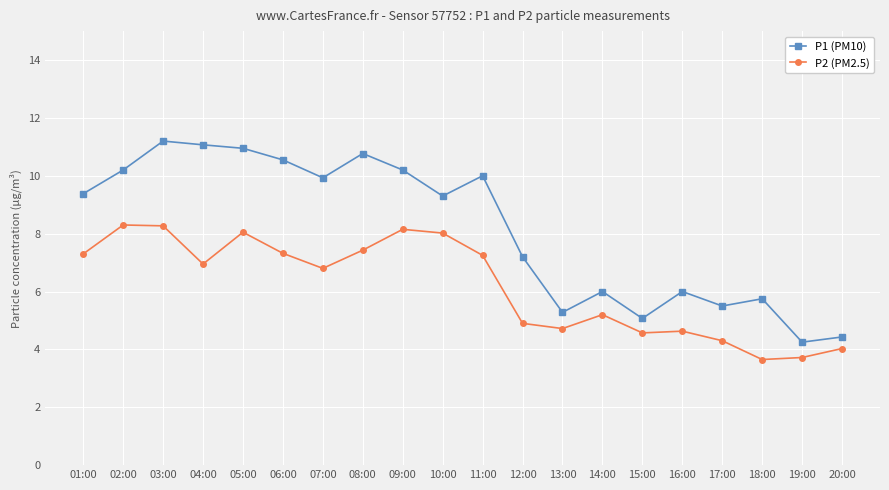

Which label corresponds to the largest value in the chart?

03:00